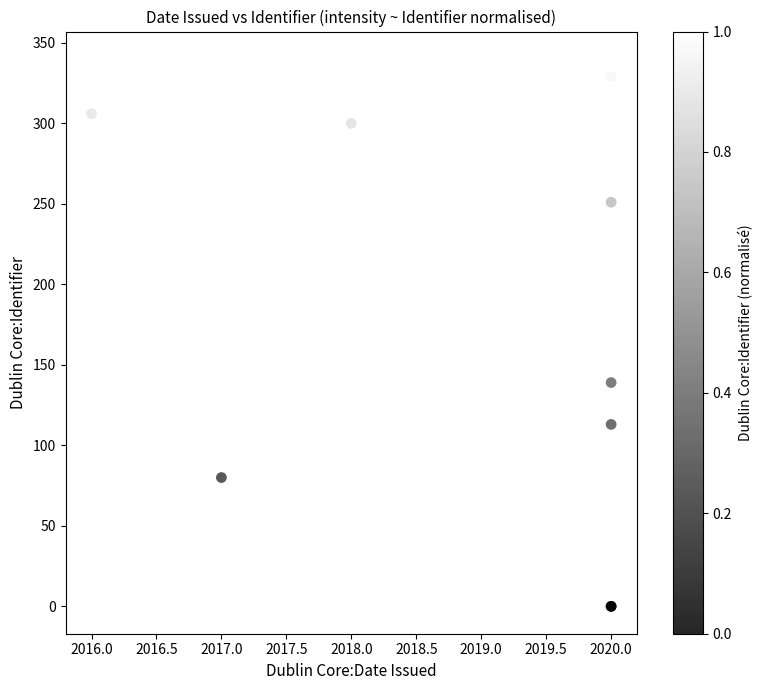

What Y value in the scatter plot is closest to 170?

139